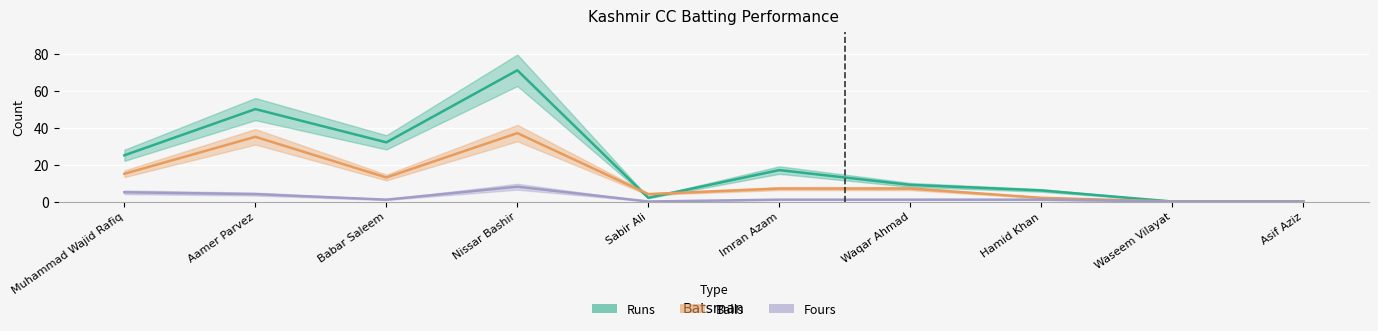

How many times do Runs and Balls cross each other?

2